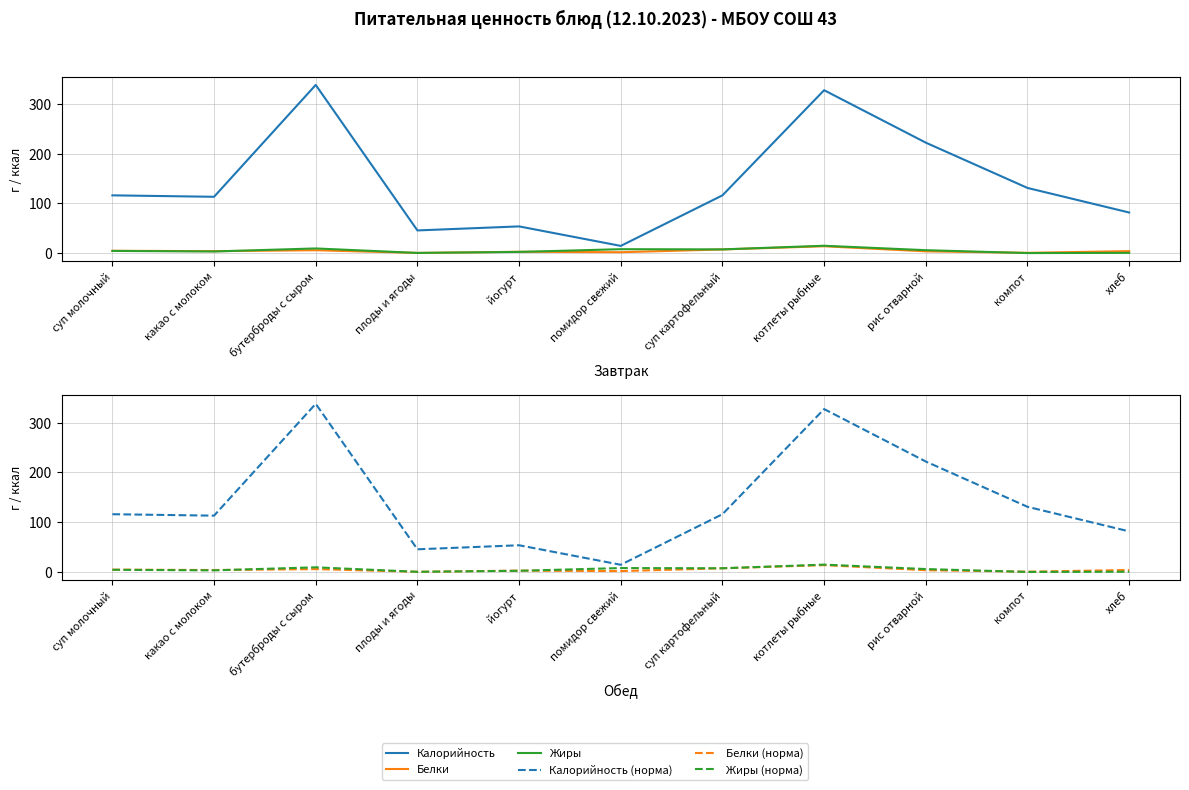

Reading left to right, list all the values displayed in this chart.

Калорийность: суп молочный=116.1	какао с молоком=113.2	бутерброды с сыром=338.0	плоды и ягоды=45.6	йогурт=53.7	помидор свежий=14.5	суп картофельный=116.1	котлеты рыбные=327.4	рис отварной=222.0	компот=131.0	хлеб=81.6
Белки: суп молочный=4.7	какао с молоком=3.9	бутерброды с сыром=5.8	плоды и ягоды=0.4	йогурт=2.7	помидор свежий=1.8	суп картофельный=7.4	котлеты рыбные=13.8	рис отварной=3.6	компот=0.6	хлеб=4.0
Жиры: суп молочный=4.4	какао с молоком=3.3	бутерброды с сыром=9.4	плоды и ягоды=0.4	йогурт=2.4	помидор свежий=7.9	суп картофельный=7.5	котлеты рыбные=14.8	рис отварной=5.9	компот=0.1	хлеб=0.5
Калорийность (норма): суп молочный=116.1	какао с молоком=113.2	бутерброды с сыром=338.0	плоды и ягоды=45.6	йогурт=53.7	помидор свежий=14.5	суп картофельный=116.1	котлеты рыбные=327.4	рис отварной=222.0	компот=131.0	хлеб=81.6
Белки (норма): суп молочный=4.7	какао с молоком=3.9	бутерброды с сыром=5.8	плоды и ягоды=0.4	йогурт=2.7	помидор свежий=1.8	суп картофельный=7.4	котлеты рыбные=13.8	рис отварной=3.6	компот=0.6	хлеб=4.0
Жиры (норма): суп молочный=4.4	какао с молоком=3.3	бутерброды с сыром=9.4	плоды и ягоды=0.4	йогурт=2.4	помидор свежий=7.9	суп картофельный=7.5	котлеты рыбные=14.8	рис отварной=5.9	компот=0.1	хлеб=0.5